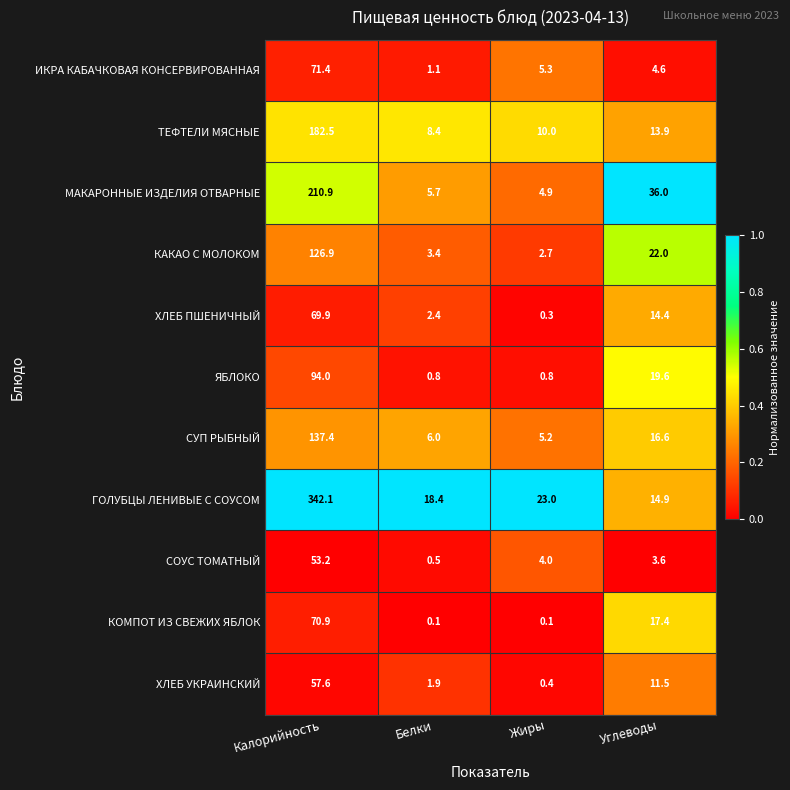

What is the approximate value of МАКАРОННЫЕ ИЗДЕЛИЯ ОТВАРНЫЕ at Белки?

5.7